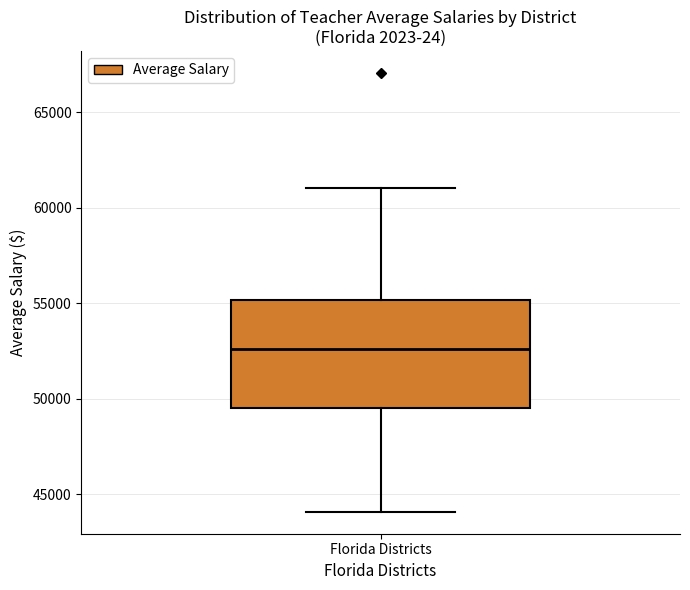

Transcribe this box plot: give where the median line is, the range the box spans, and where the two whiskers end, as read against the y-axis. The values are not printed on the chart, so give them approximately, as read against the axis.

median 52500, box 49500 to 55000, whiskers 44000 to 61000